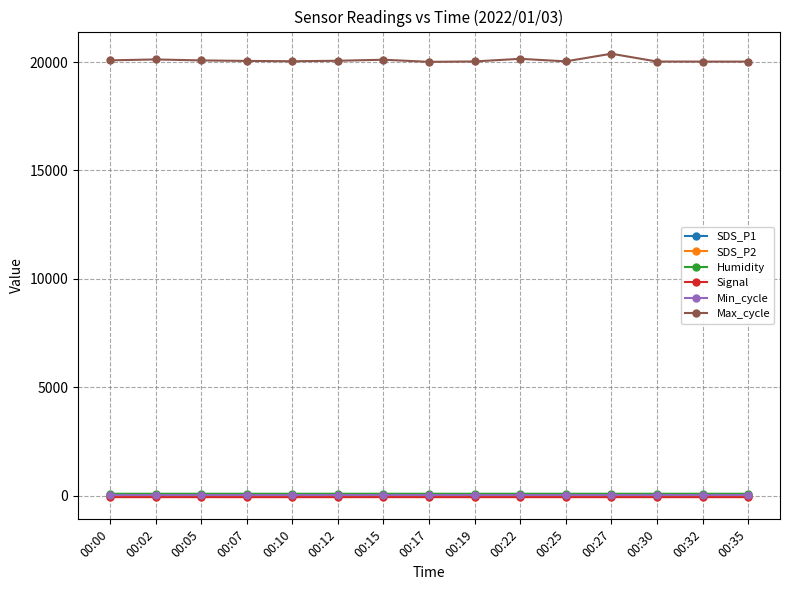

The value of Max_cycle at 00:12 is 11197.9. True or false?

False